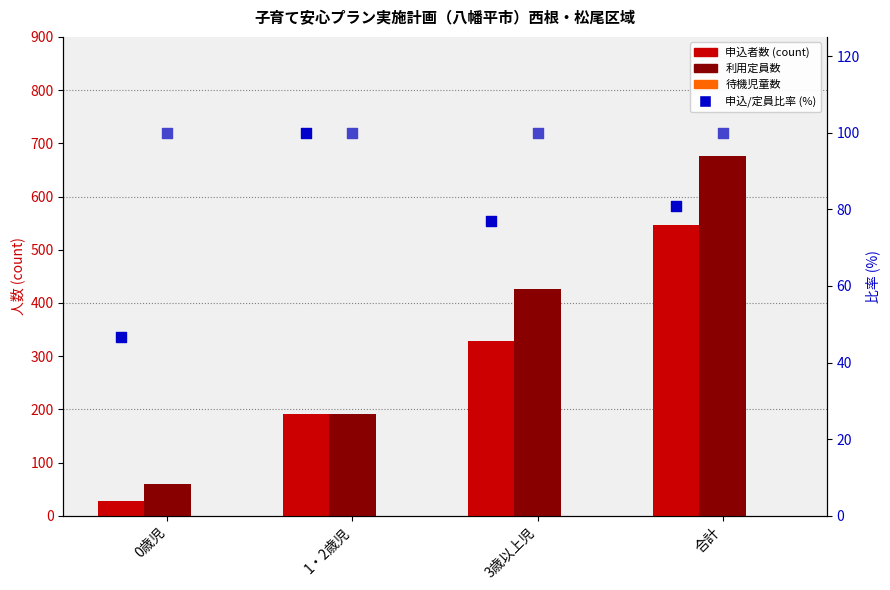

What is the total value across all series at 1・2歳児?

582.0